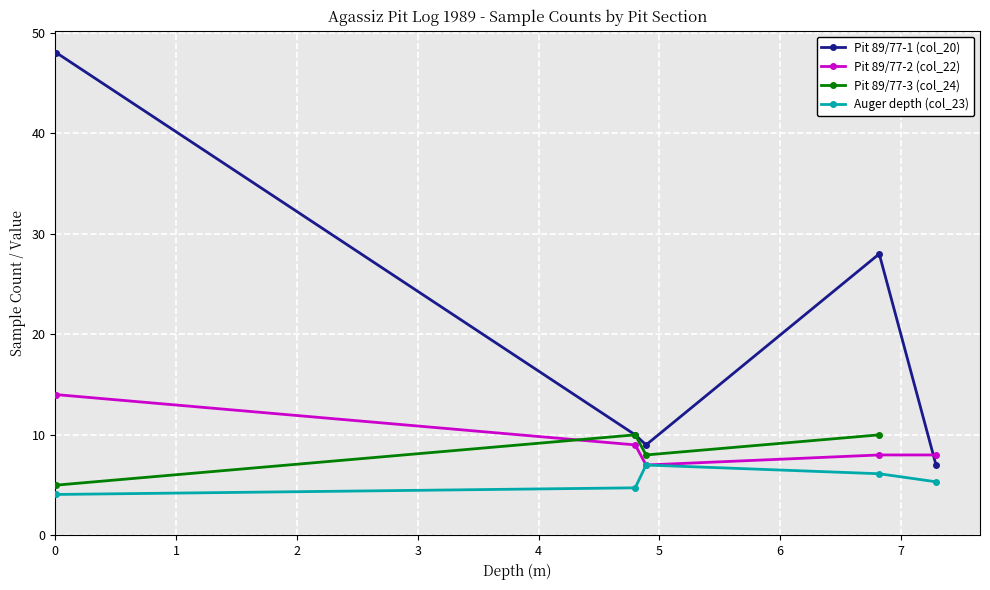

True or false: Pit 89/77-1 (col_20) and Auger depth (col_23) cross at least once.

False